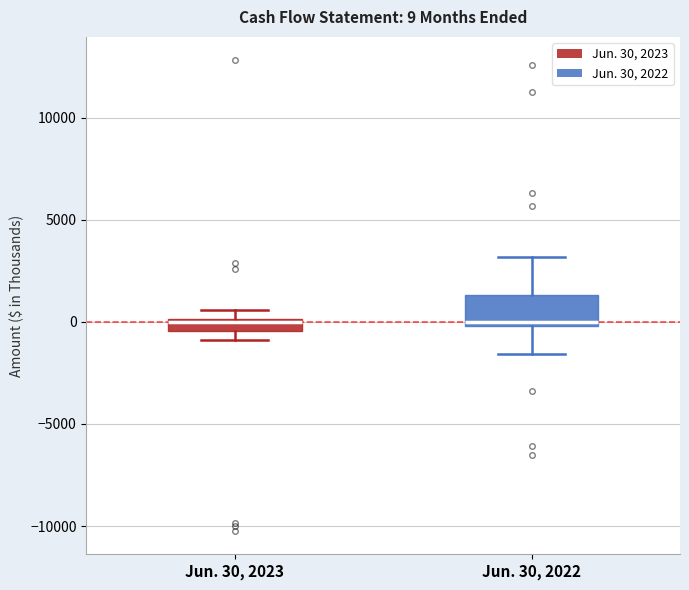

Comparing the boxes themselves (not the whiskers), which one is the tallest?

Jun. 30, 2022